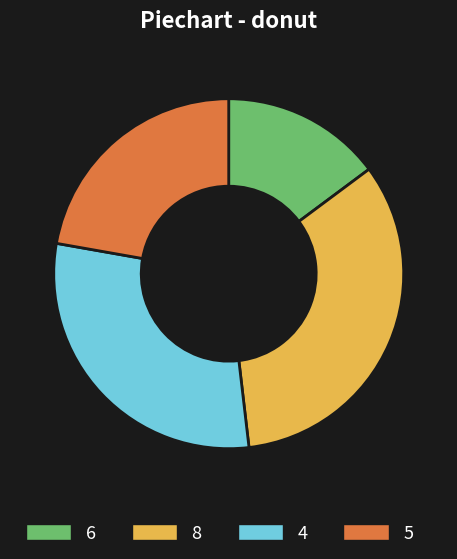

Which slice is the smallest?

6